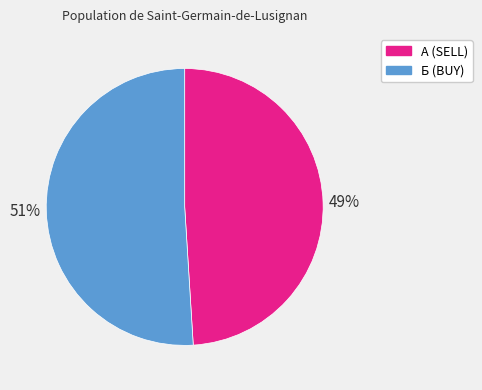

Which slice represents more than half of the pie?

Б